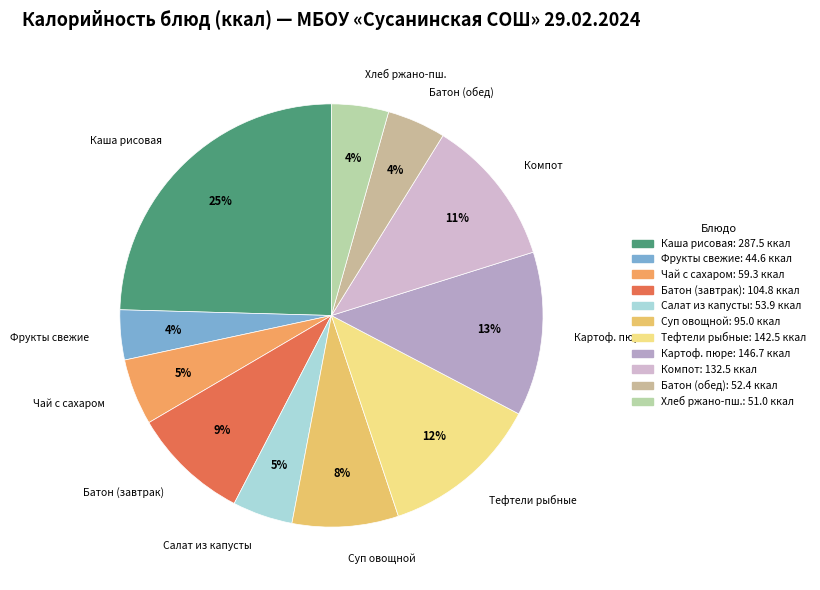

Between Хлеб ржано-пш. and Батон (завтрак), which is larger?

Батон (завтрак)